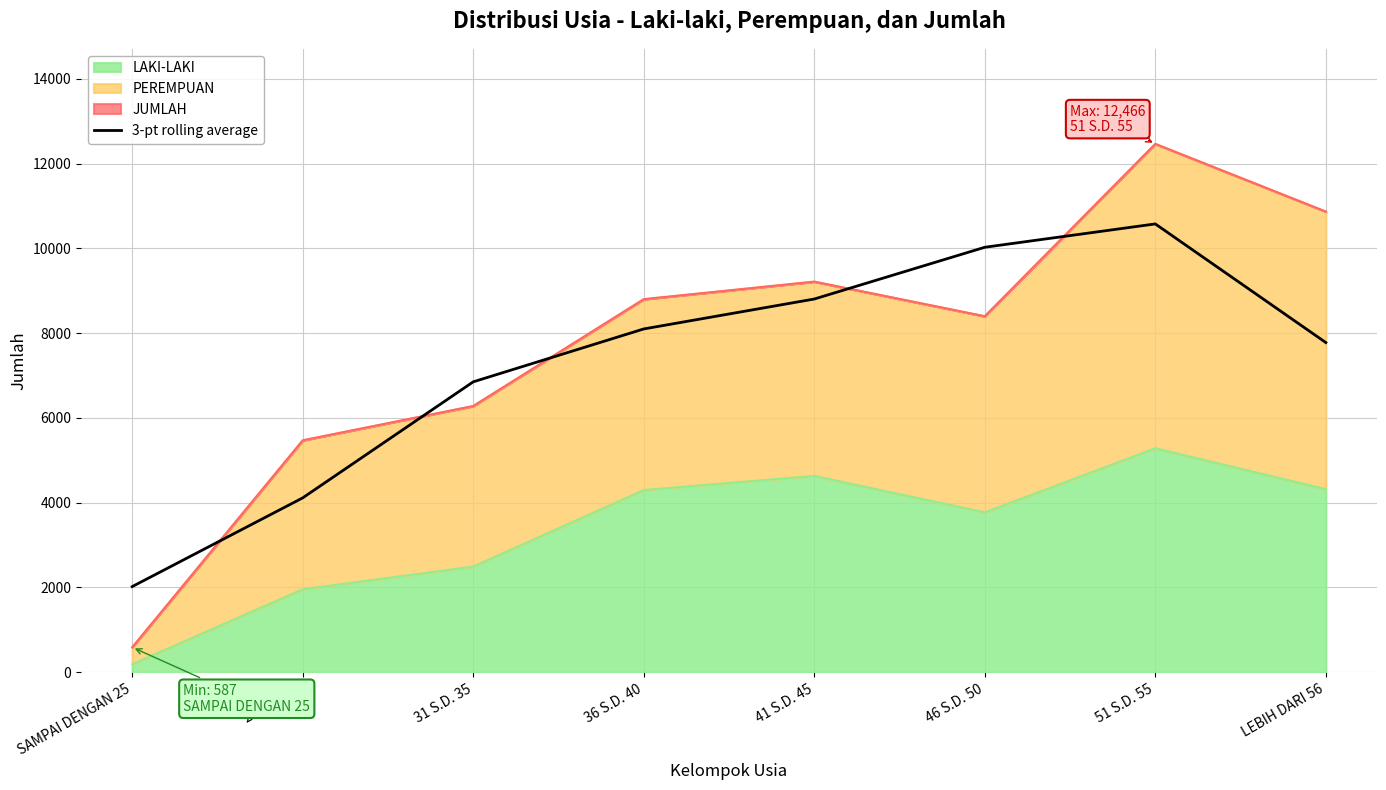

Reading left to right, list all the values displayed in this chart.

SAMPAI DENGAN 25=2019.3	26 S.D. 30=4113.0	31 S.D. 35=6851.3	36 S.D. 40=8099.7	41 S.D. 45=8805.7	46 S.D. 50=10027.0	51 S.D. 55=10578.0	LEBIH DARI 56=7778.3